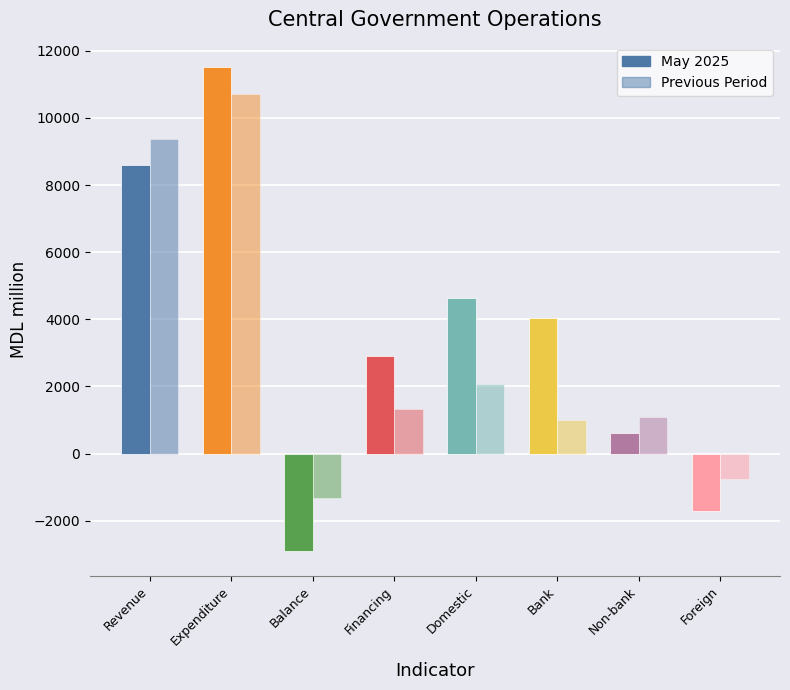

What position from the left is Revenue?

1